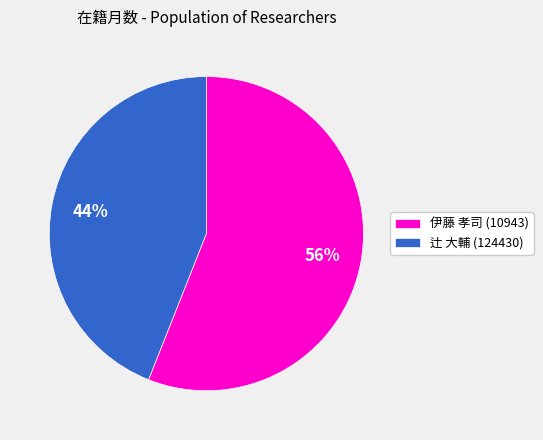

The 辻 大輔 (124430) slice represents 44% of the pie. True or false?

True